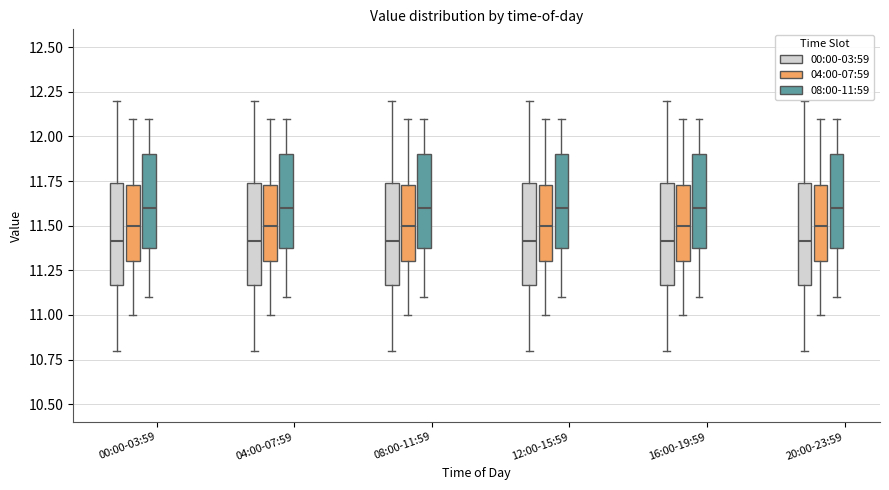

Where does the lower whisker of the box for 00:00-03:59 (04:00-07:59) end on the y-axis? The values are not printed on the chart, so give them approximately, as read against the axis.

11.00